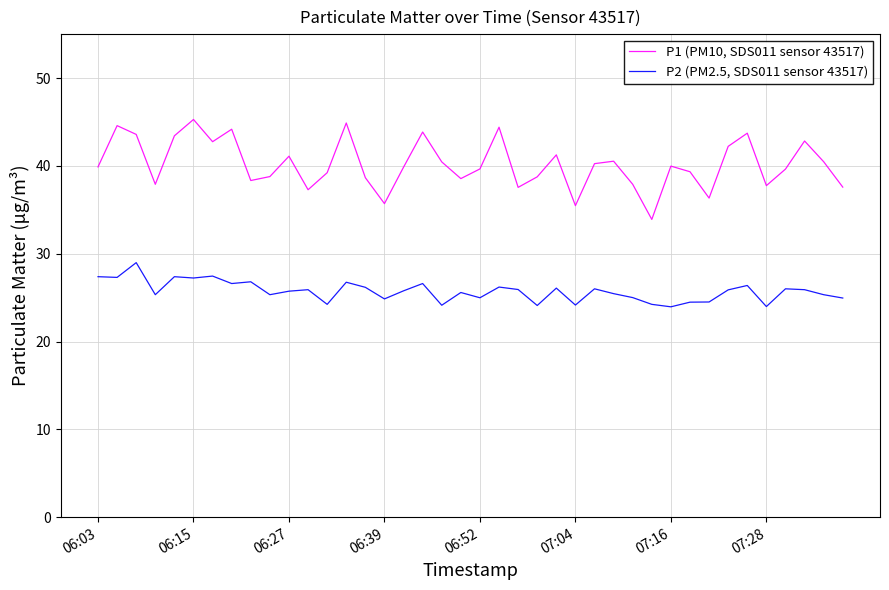

True or false: P2 (PM2.5, SDS011 sensor 43517) and P1 (PM10, SDS011 sensor 43517) intersect in this chart.

False